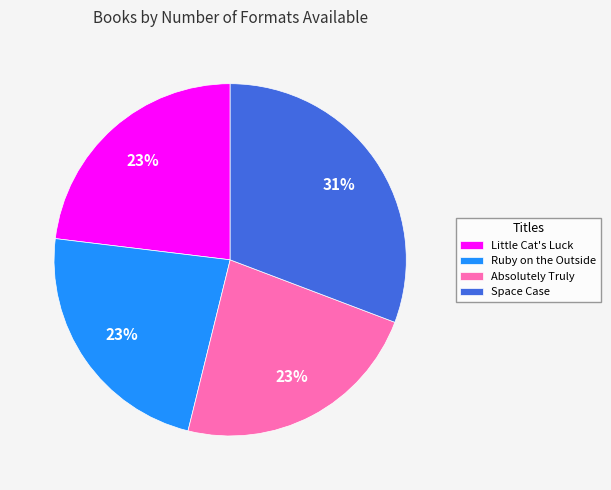

How many segments does this pie chart have?

4